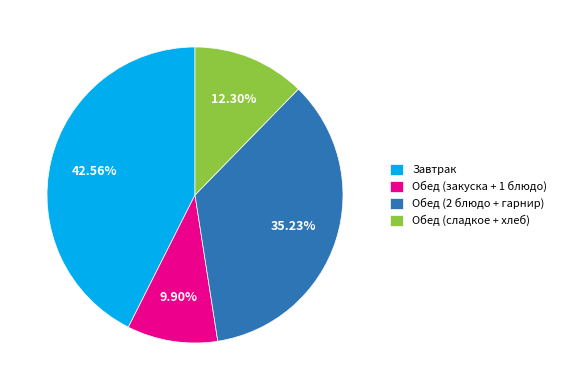

Approximately how many times larger is the value at Завтрак compared to Обед (закуска + 1 блюдо)?

4.3